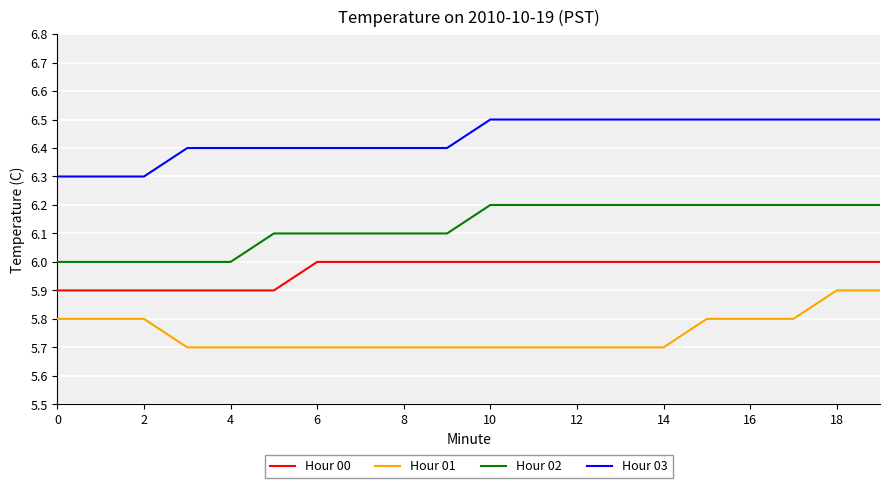

List the series in order of their overall mean, highest first.

Hour 03, Hour 02, Hour 00, Hour 01